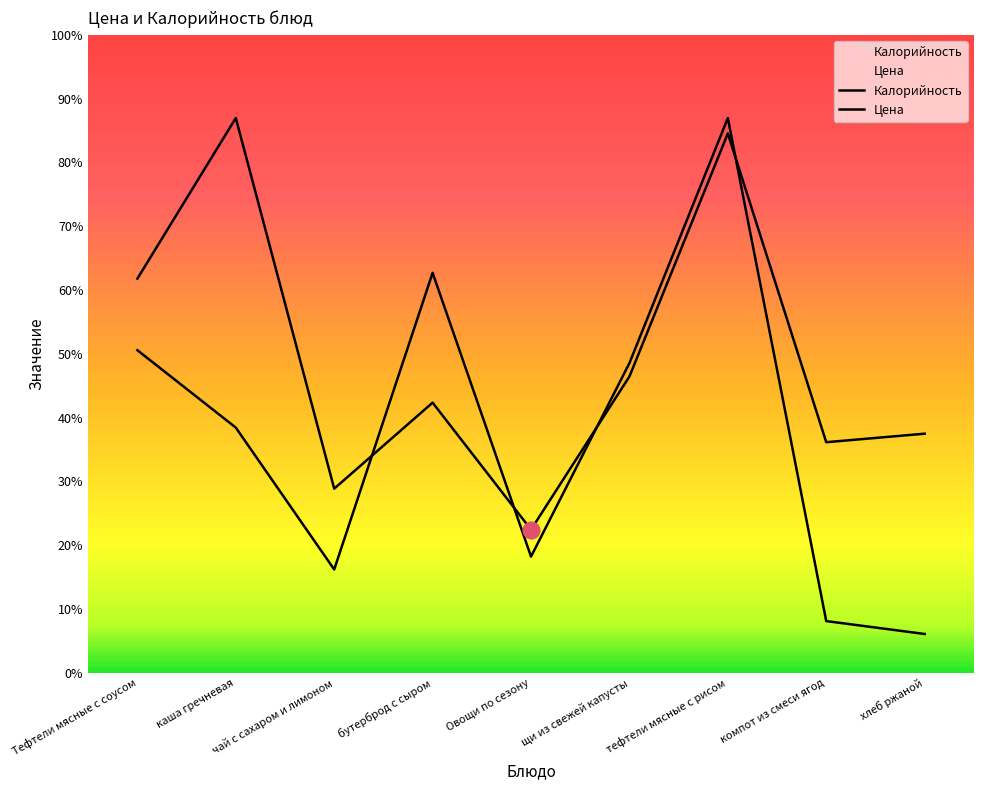

Which series ends up on top after the final intersection of Калорийность and Цена?

Калорийность